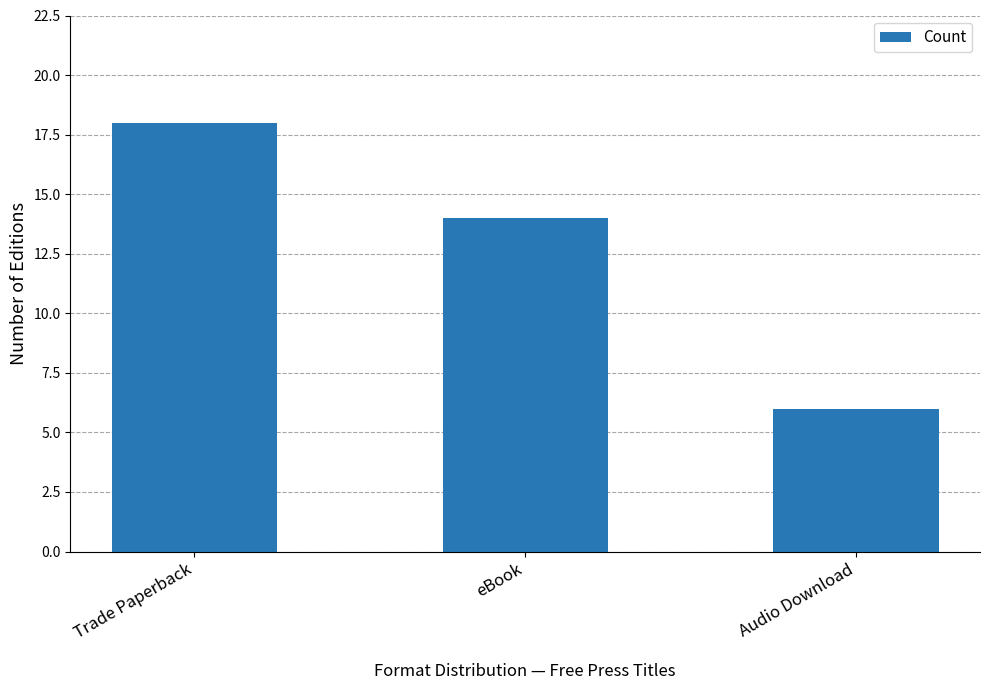

What is the label of the 1st bar from the left?

Trade Paperback